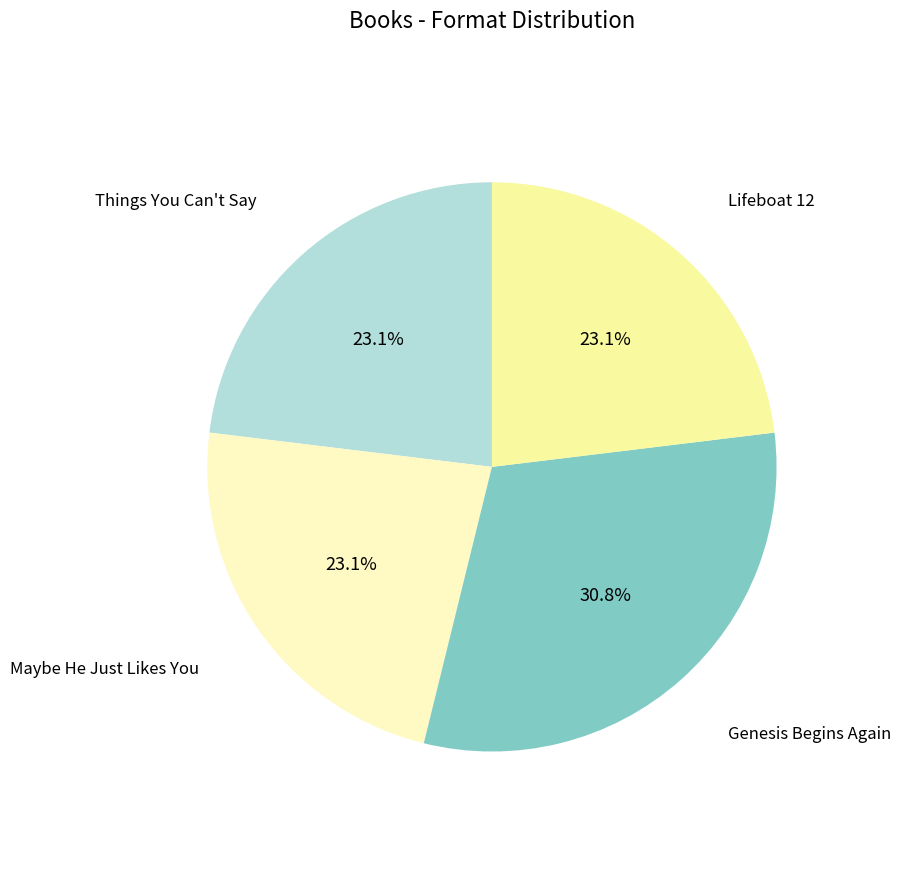

How many slices are in this pie chart?

4